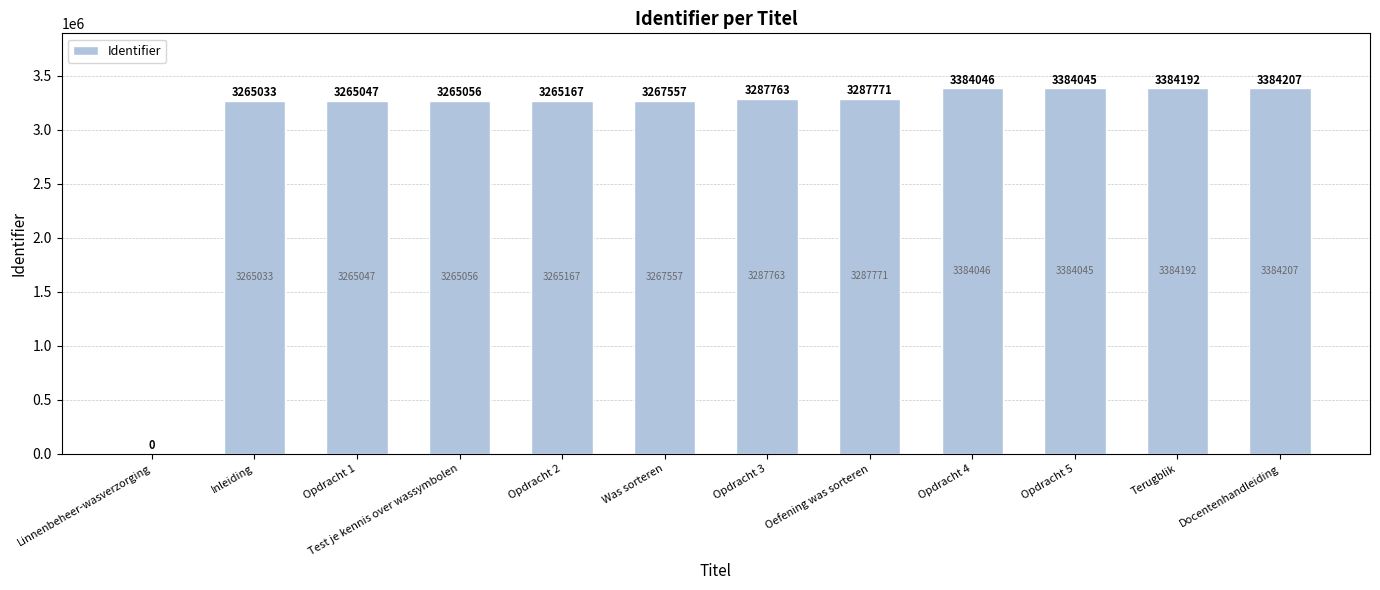

The value at Opdracht 4 is 4790331. True or false?

False